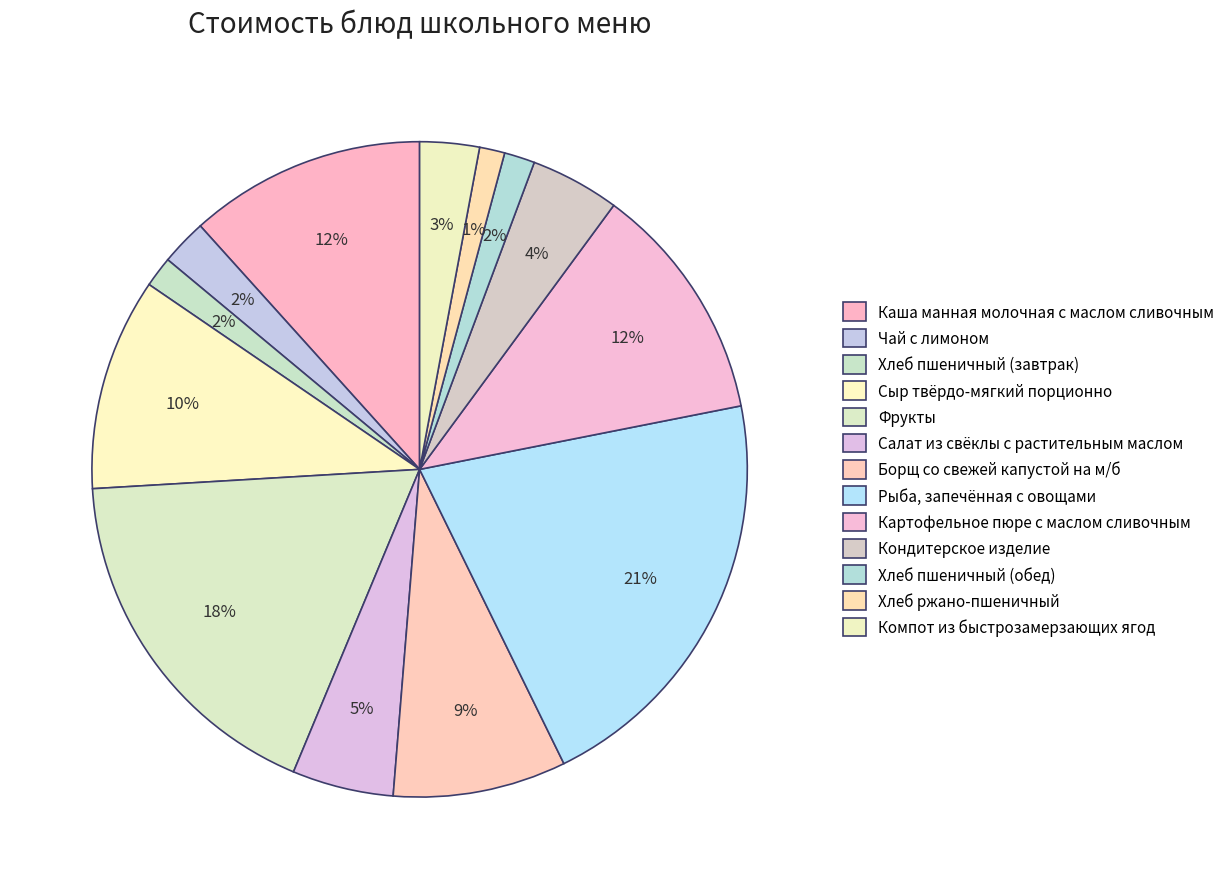

Does any single category account for the majority?

No